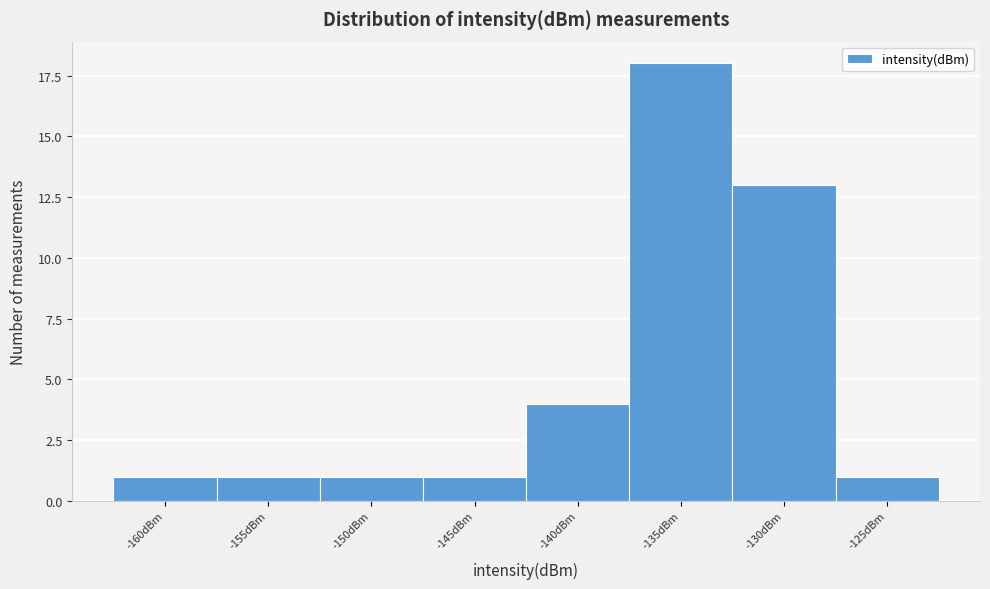

Reading right to left, extract all data points from this chart.

1	13	18	4	1	1	1	1